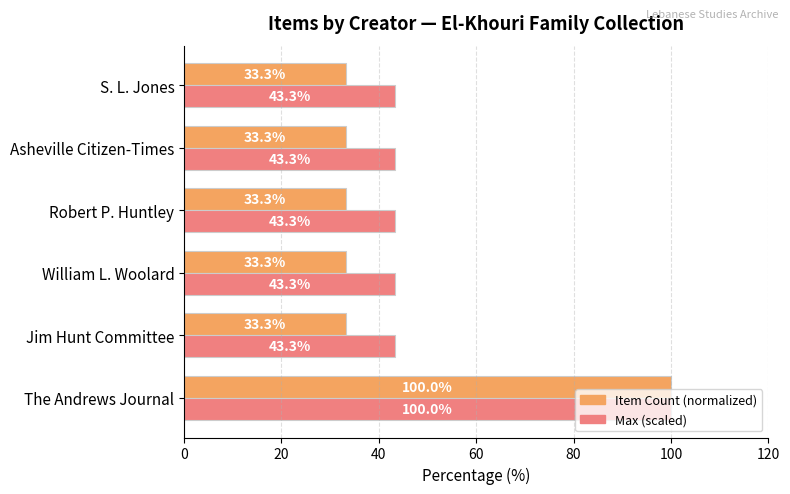

What is the difference between the highest and lowest values at S. L. Jones?

10.0